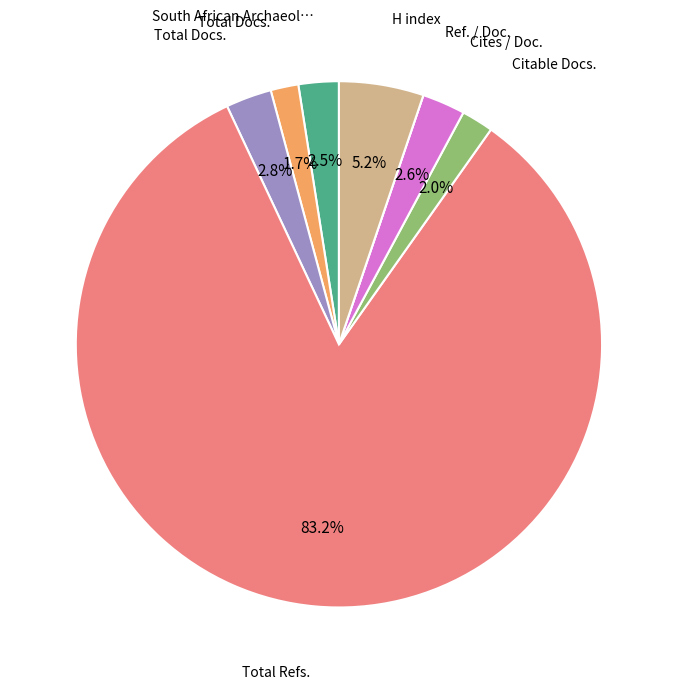

Is there any slice that represents more than half of the pie?

Yes